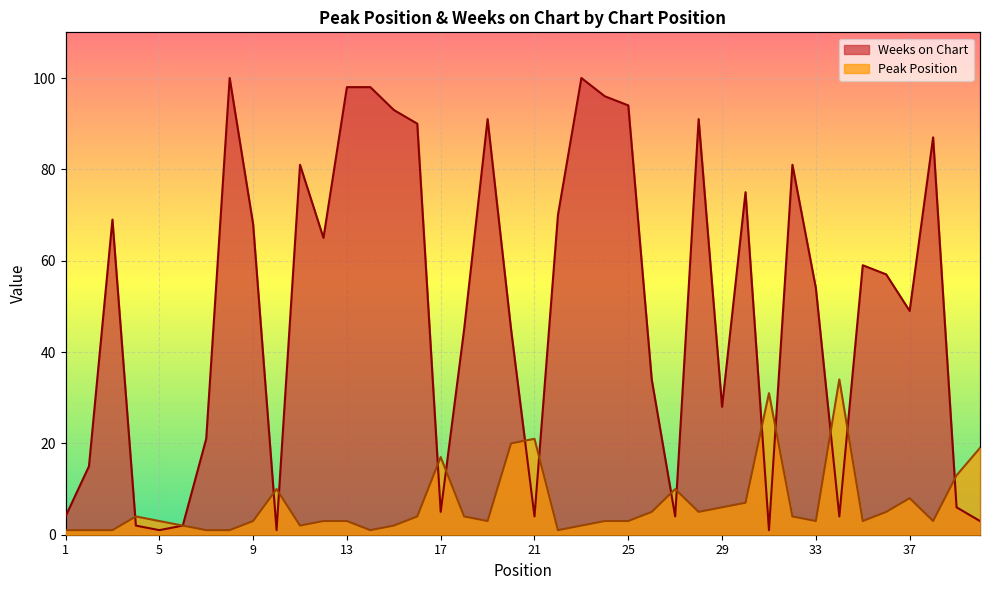

Rank the series by their maximum value, from lowest to highest.

Peak Position, Weeks on Chart